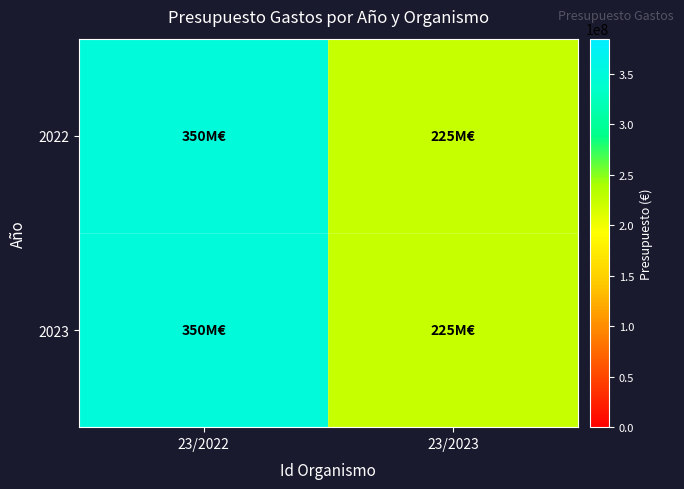

At how many categories does at least one series exceed 245796663?

1